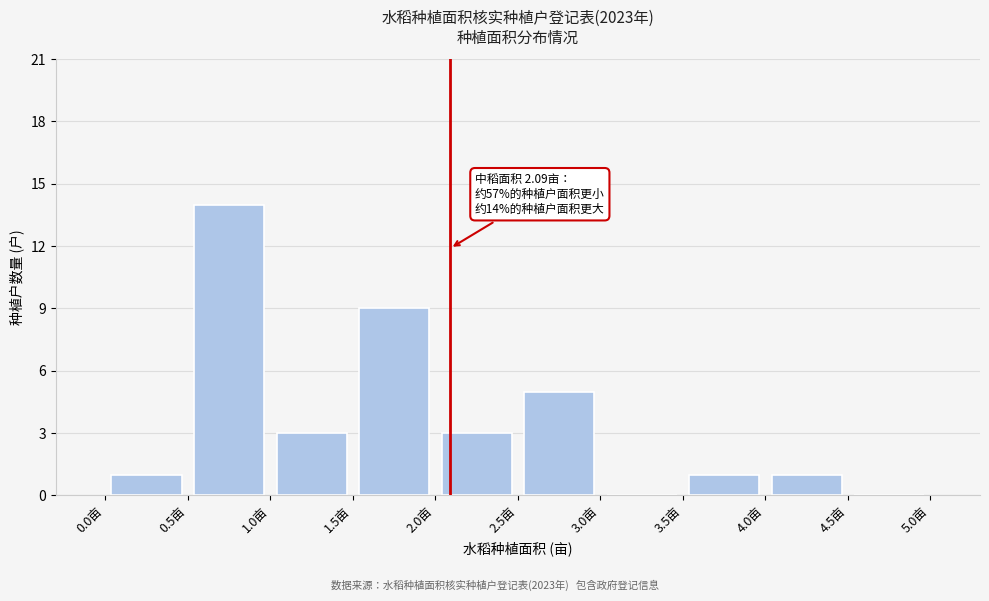

Which range on the x-axis has the tallest bar?

0.5 to 1.0